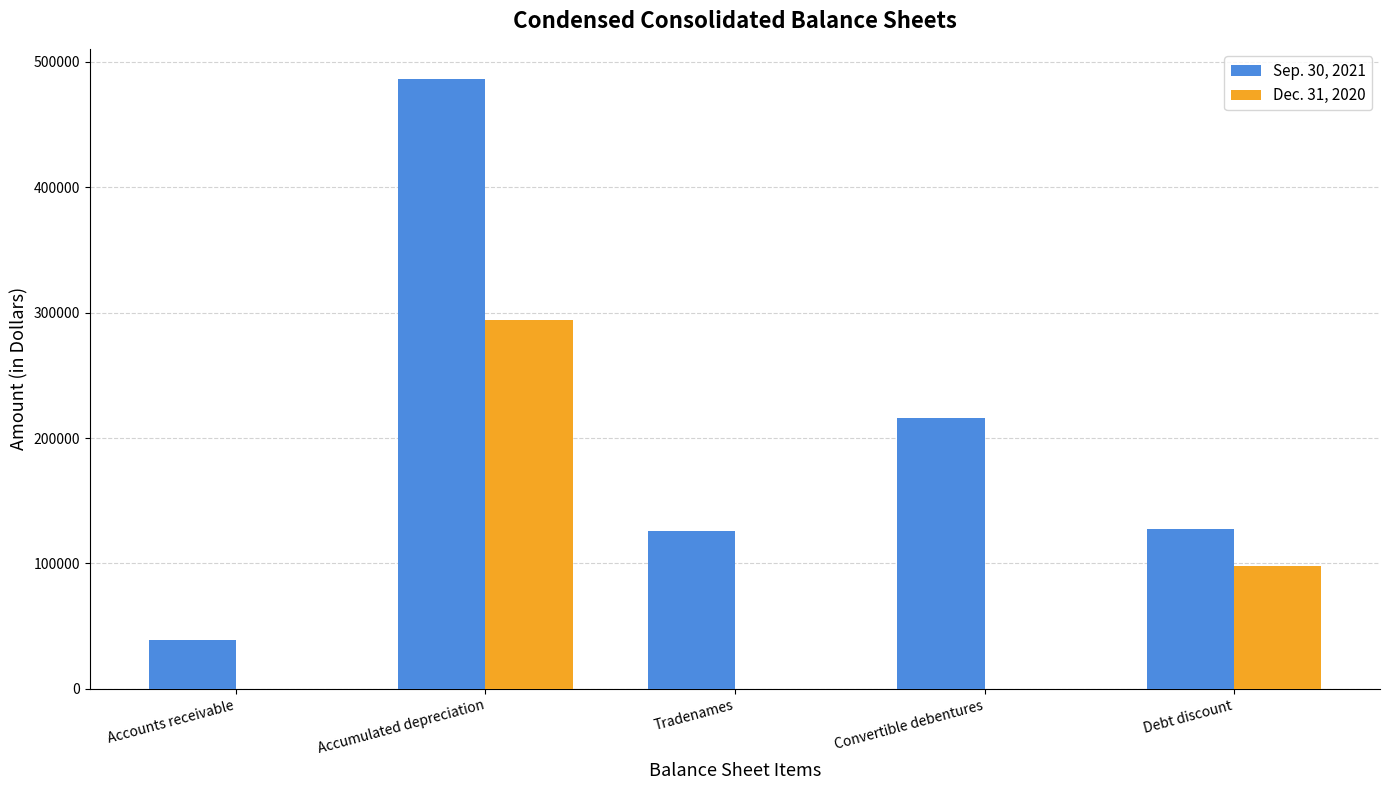

Are the bars grouped side by side (vs. stacked)?

Yes